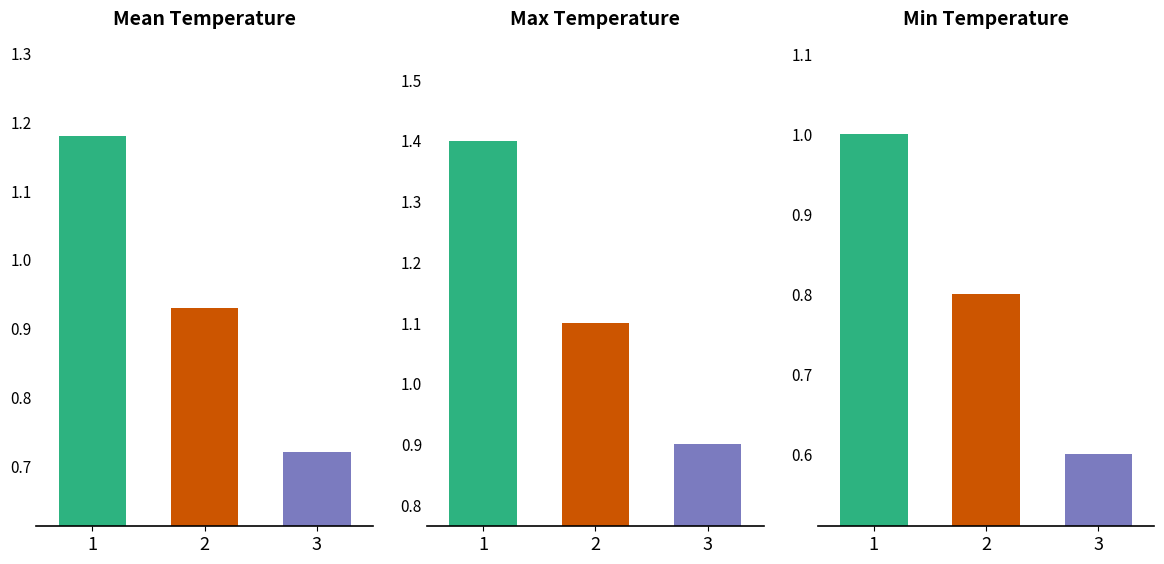

Which series has the widest spread of values?

Max Value